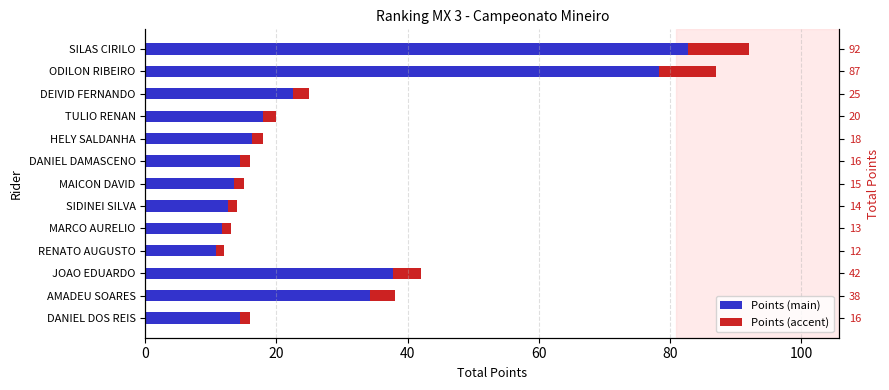

How many bars are there in total?

26